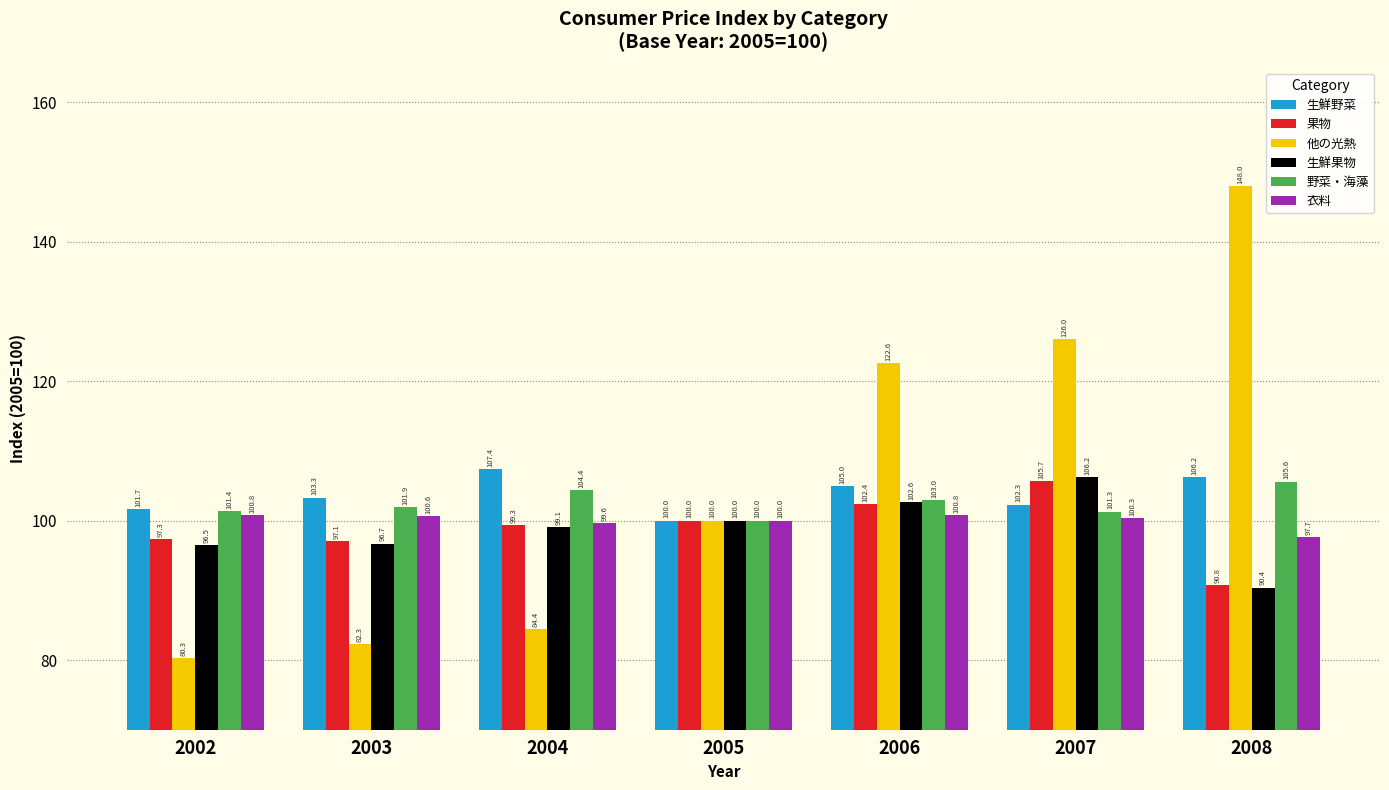

Which series has the largest range (max minus min)?

他の光熱